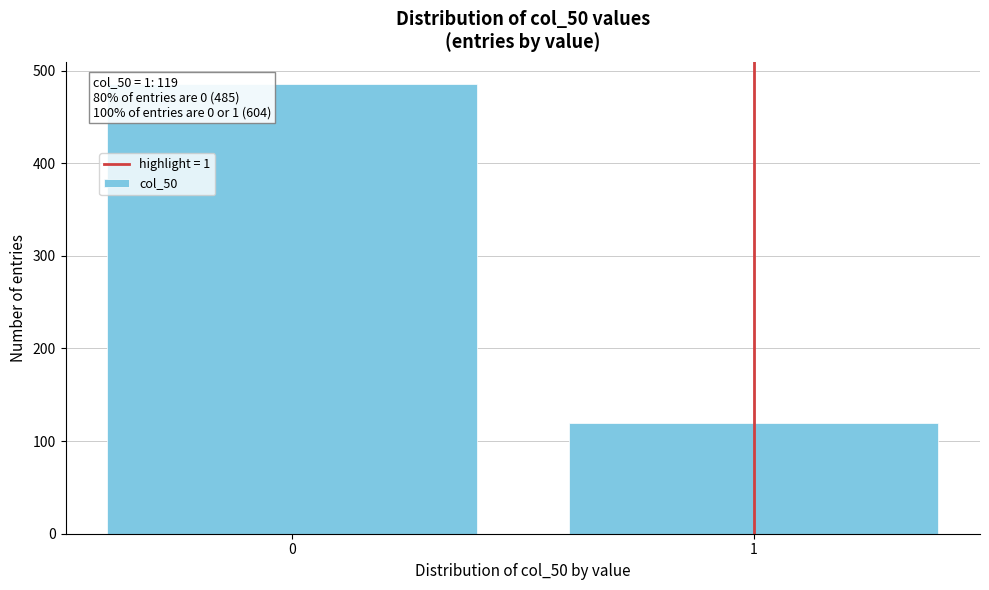

Reading left to right, what are all the values shown in this chart?

485	119